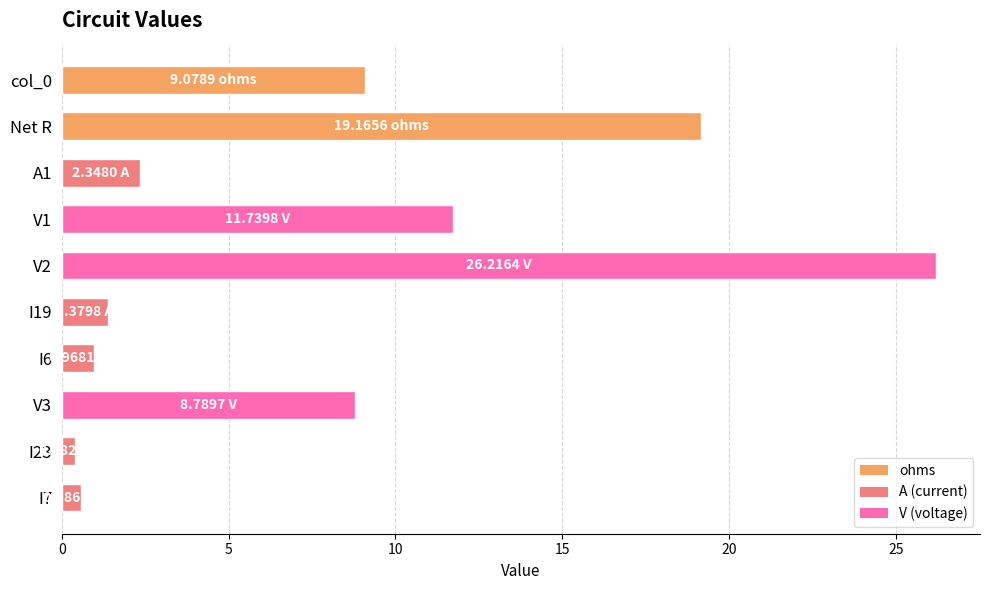

What is the difference between the values at V2 and I6?

25.2